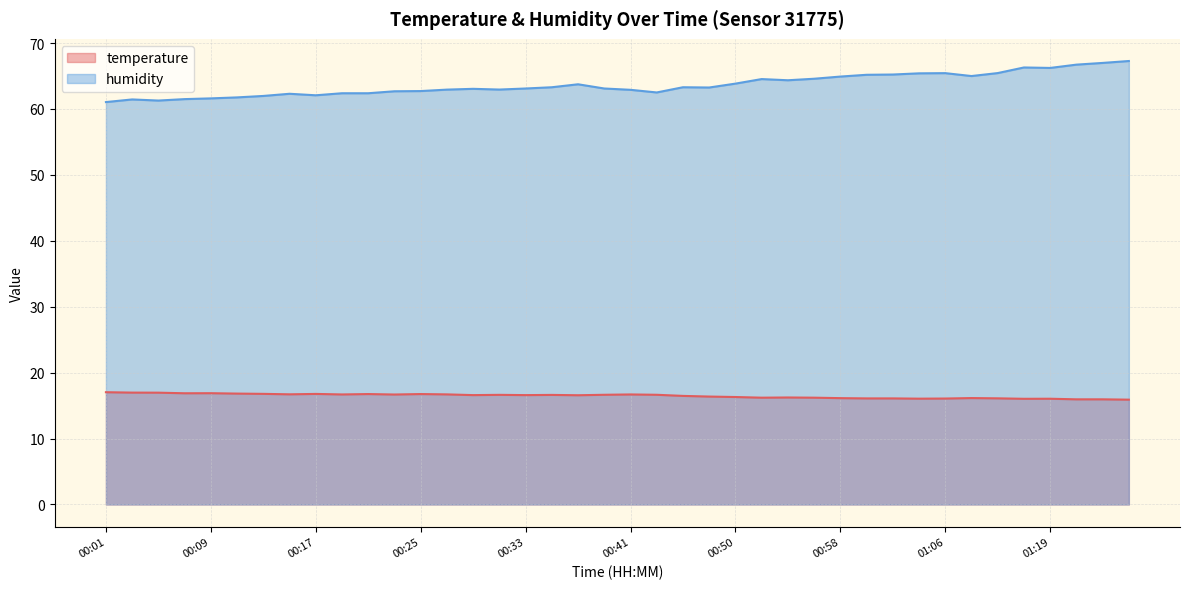

Is it true that humidity equals 67.3 at 01:26?

True